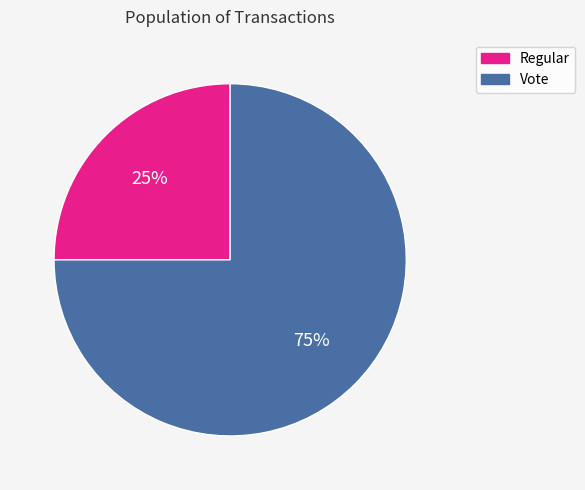

Does Vote represent more than half of the total?

Yes